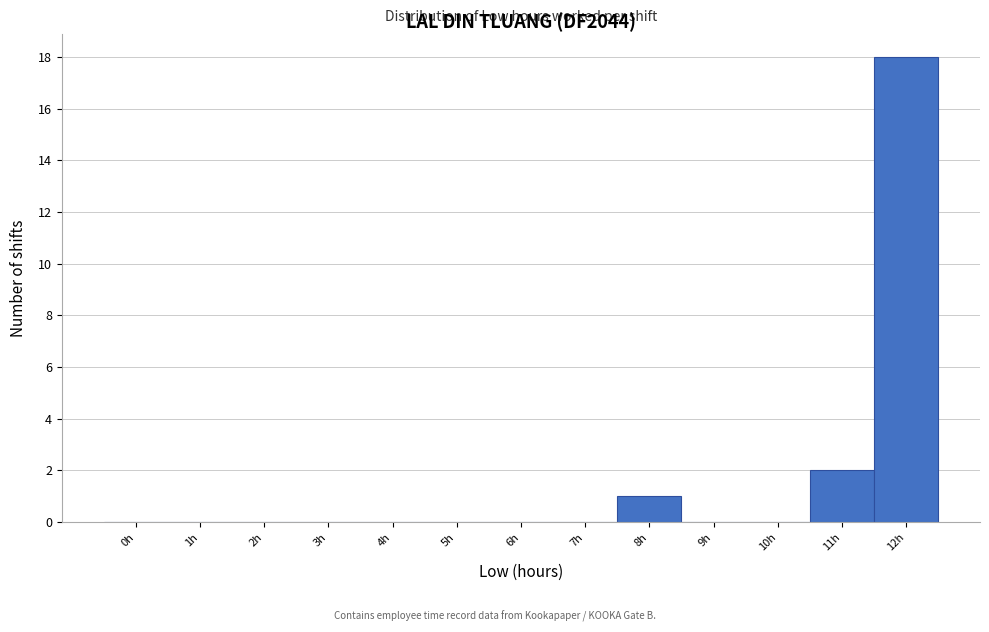

Reading left to right, list all the values displayed in this chart.

0h=0	1h=0	2h=0	3h=0	4h=0	5h=0	6h=0	7h=0	8h=1	9h=0	10h=0	11h=2	12h=18